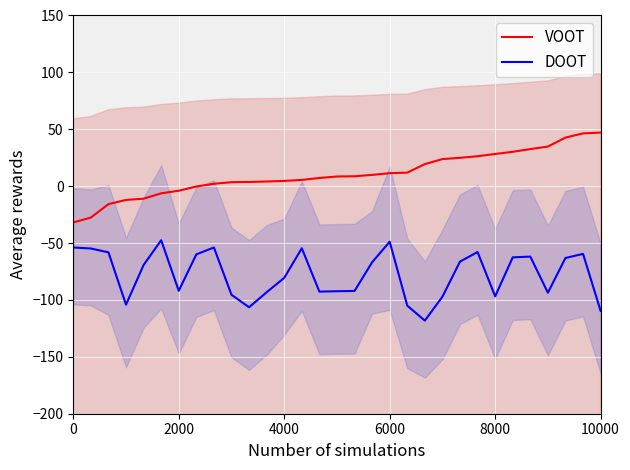

True or false: VOOT and DOOT intersect in this chart.

False